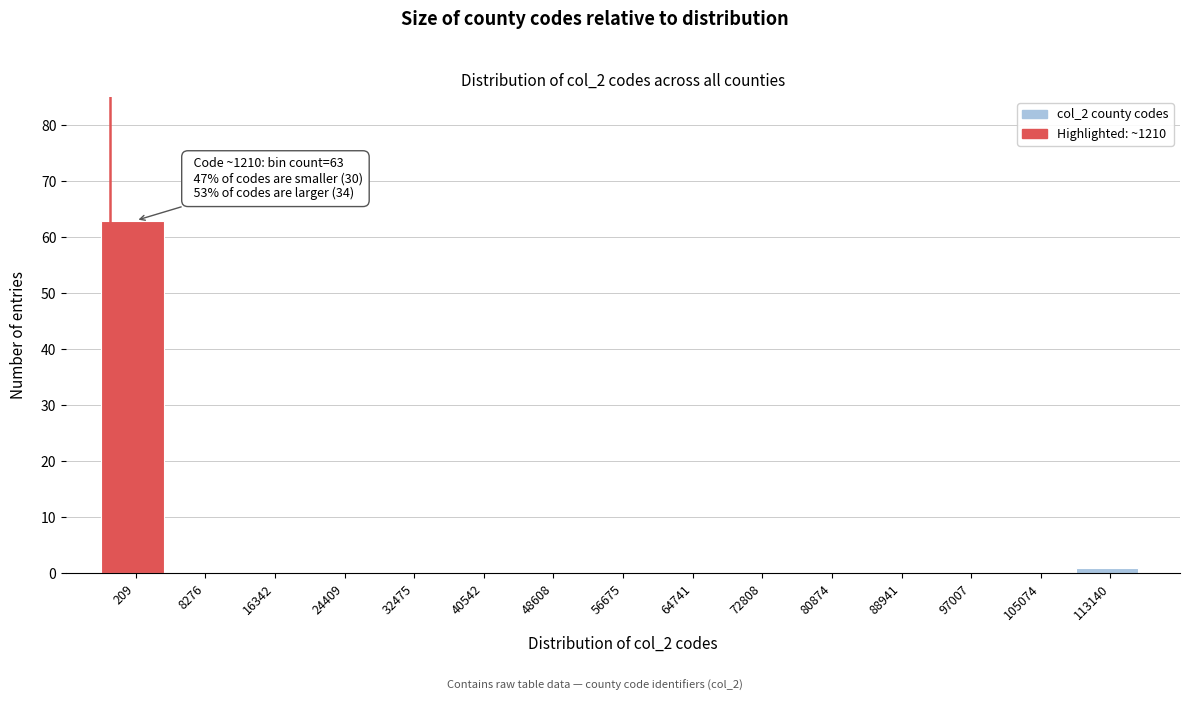

Reading left to right, list all the values displayed in this chart.

209=63	8276=0	16342=0	24409=0	32475=0	40542=0	48608=0	56675=0	64741=0	72808=0	80874=0	88941=0	97007=0	105074=0	113140=1